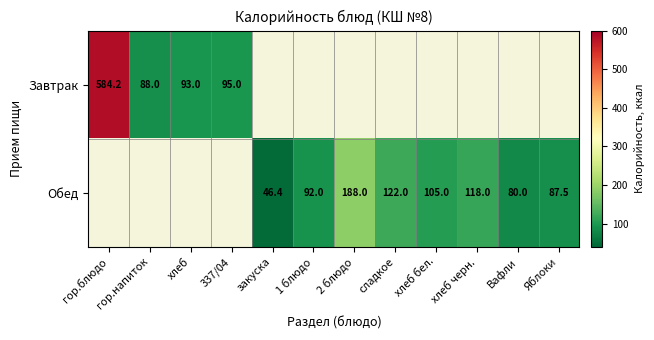

The value of Завтрак at гор.блюдо is 584.2. True or false?

True